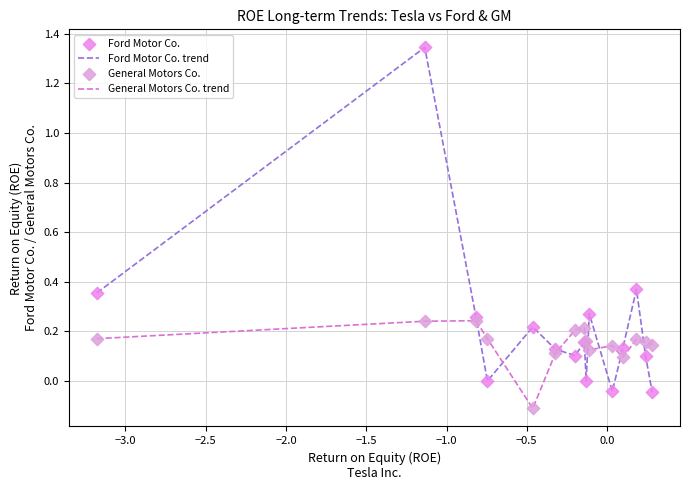

Which series has the largest total across all categories?

Ford Motor Co. trend